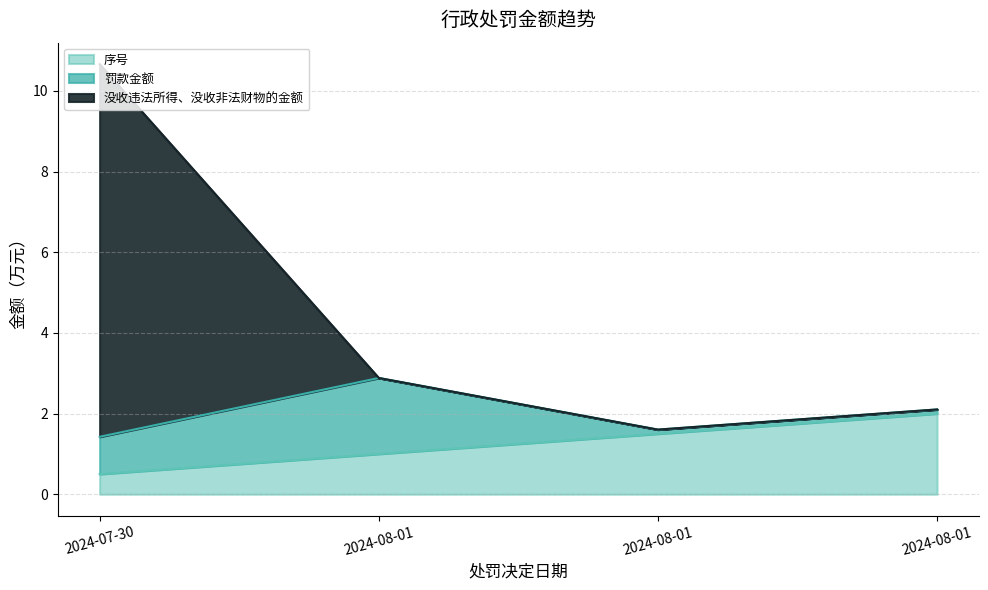

What is the total value across all series at 2024-08-01?

3.9